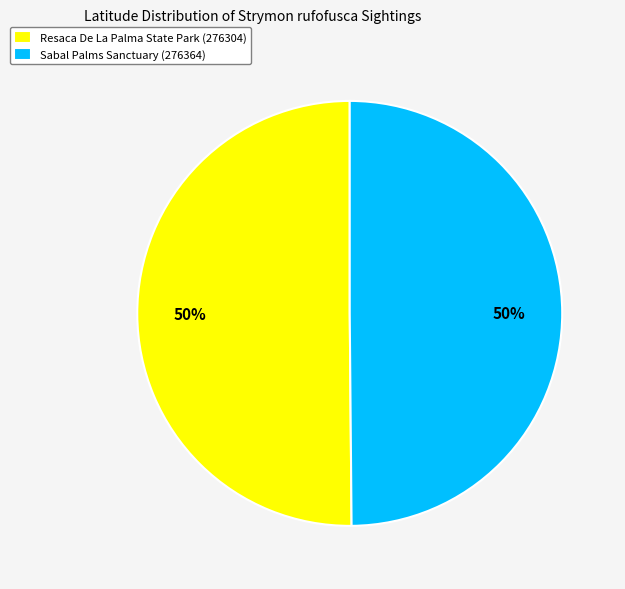

What percentage is the Sabal Palms Sanctuary (276364) slice, to the nearest percent?

50%